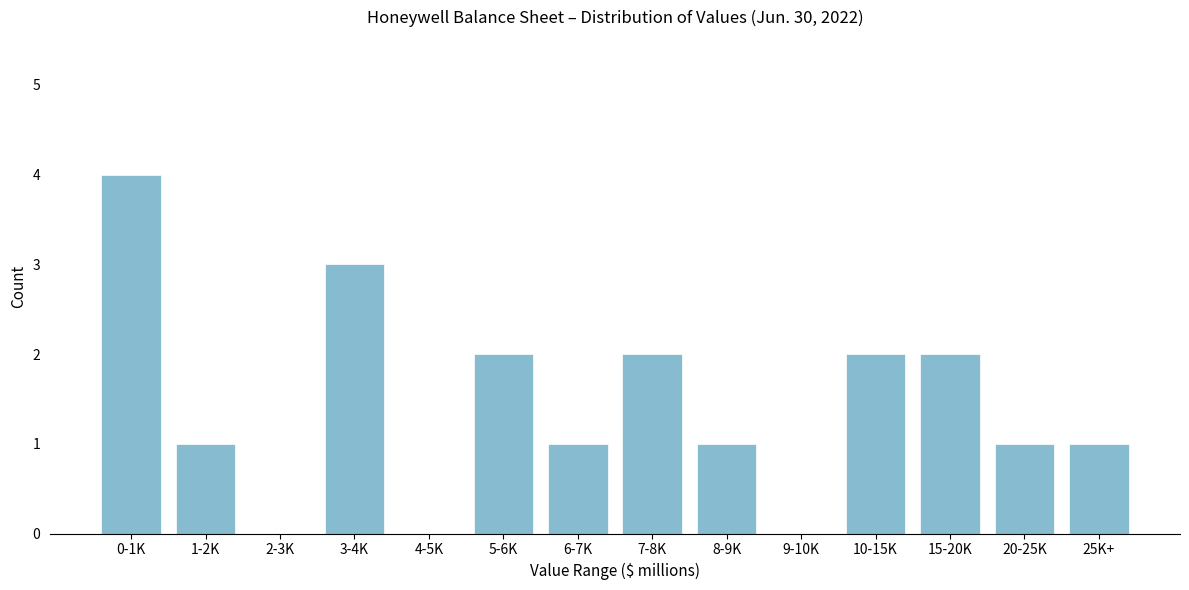

Reading right to left, what are all the values shown in this chart?

25K+=1	20-25K=1	15-20K=2	10-15K=2	9-10K=0	8-9K=1	7-8K=2	6-7K=1	5-6K=2	4-5K=0	3-4K=3	2-3K=0	1-2K=1	0-1K=4